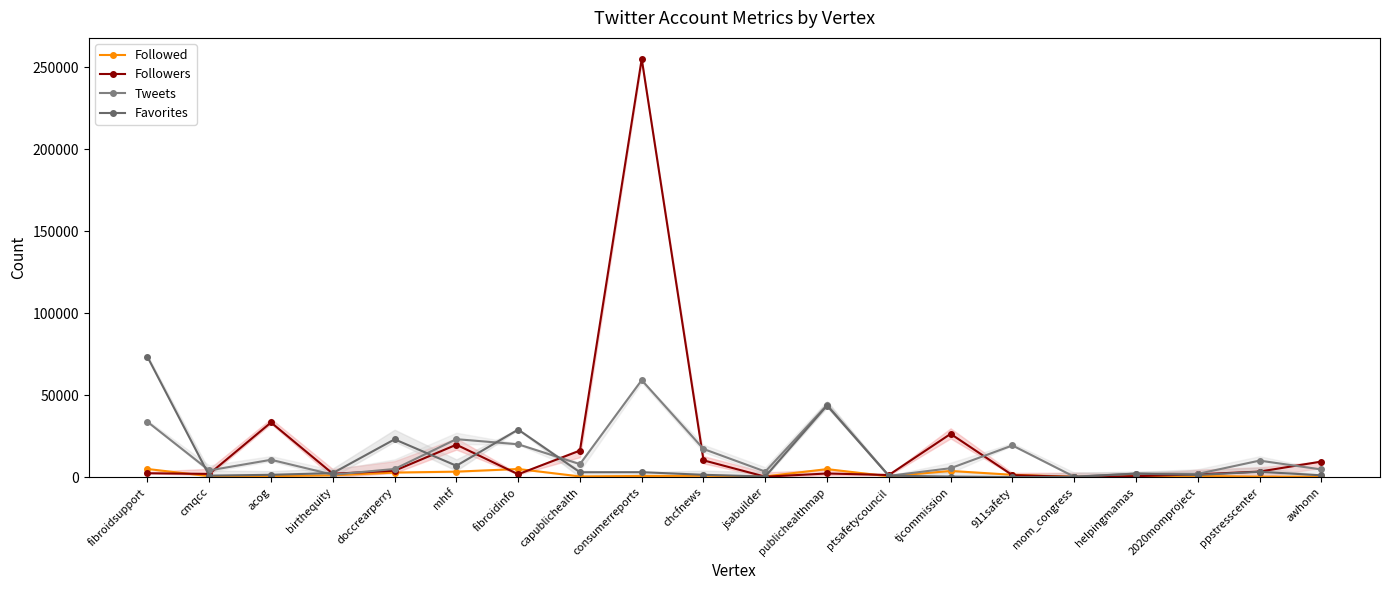

How many intersections are there between Followers and Tweets?

7